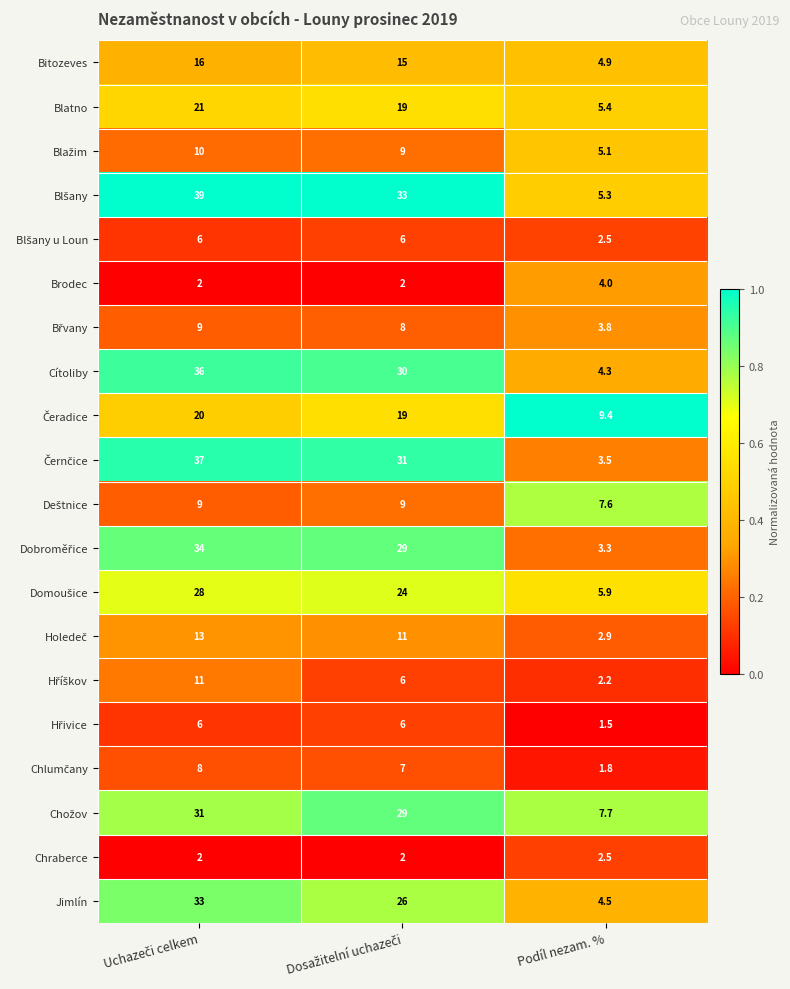

What is the difference between the highest and lowest values at Podíl nezam. %?

7.9